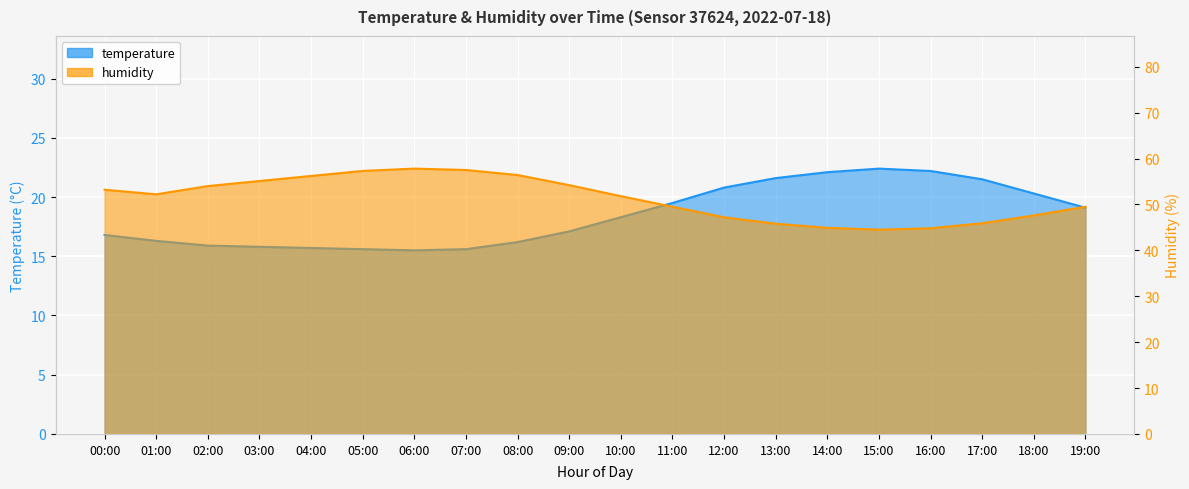

True or false: humidity has a value of 101.8 at 07:00.

False